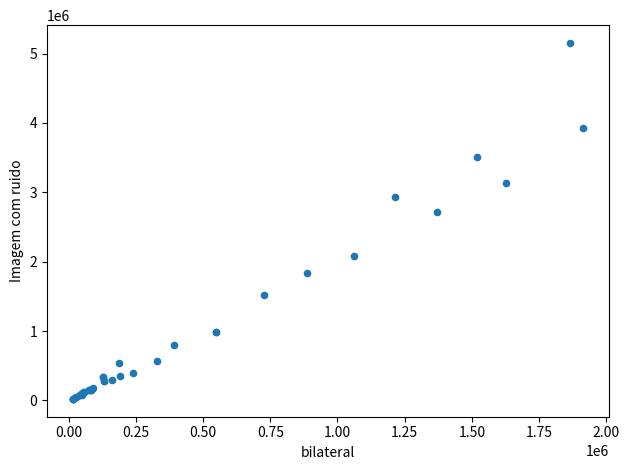

What Y value in the scatter plot is closest to 2587696?

2709755